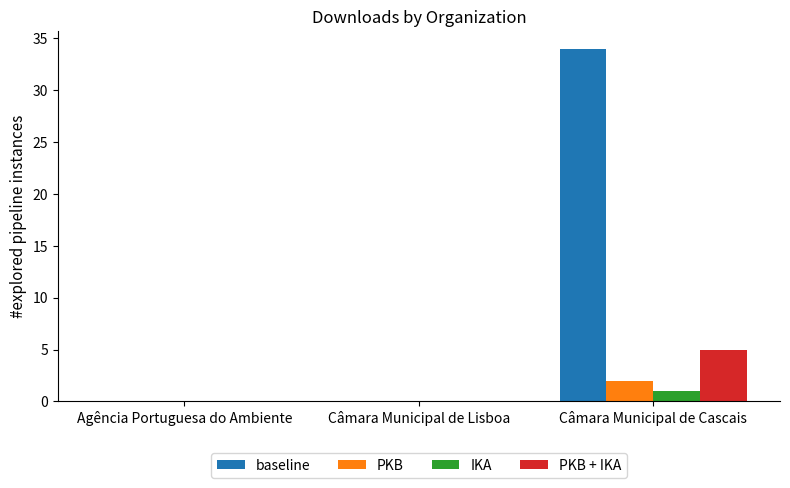

Is it true that IKA equals 0 at Câmara Municipal de Lisboa?

True